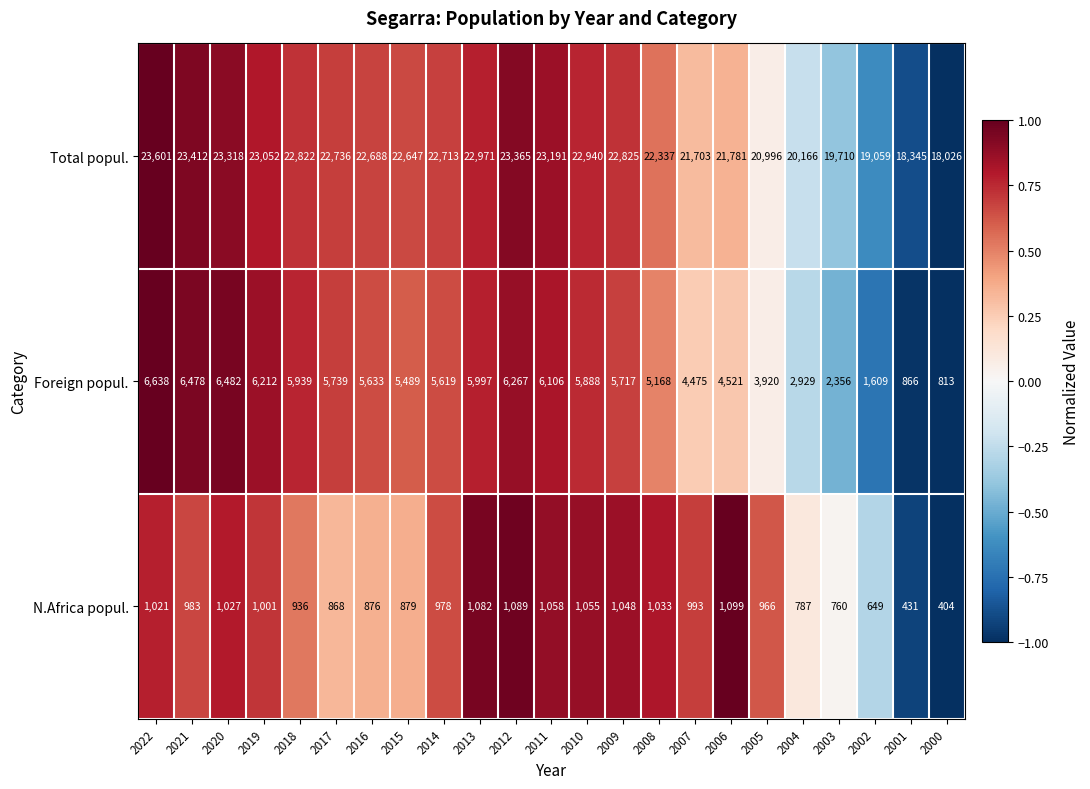

Which series has the largest range (max minus min)?

Foreign popul.